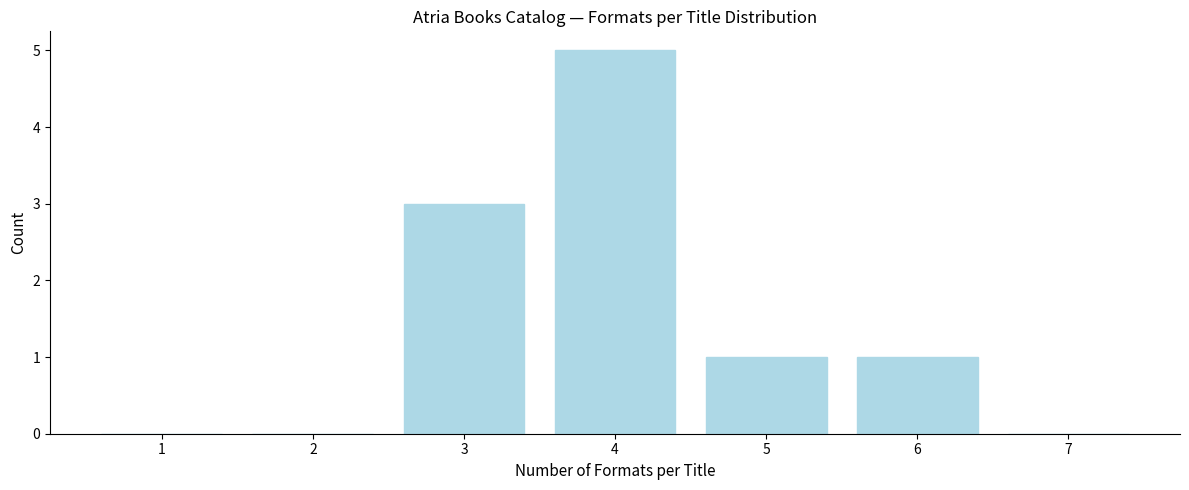

Reading left to right, extract all data points from this chart.

1=0	2=0	3=3	4=5	5=1	6=1	7=0